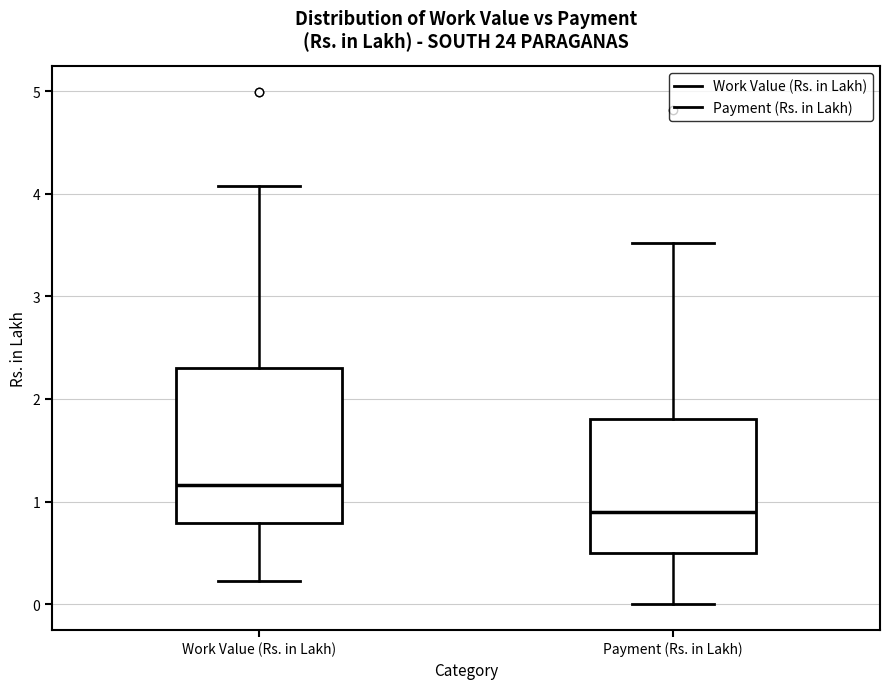

Reading left to right, transcribe this box plot: for each box, give where its median line is, the range the box spans, and where its two whiskers end, as read against the y-axis. The values are not printed on the chart, so give them approximately, as read against the axis.

Work Value (Rs. in Lakh): median 1.2, box 0.8 to 2.3, whiskers 0.2 to 4.1
Payment (Rs. in Lakh): median 0.9, box 0.5 to 1.8, whiskers 0.0 to 3.5